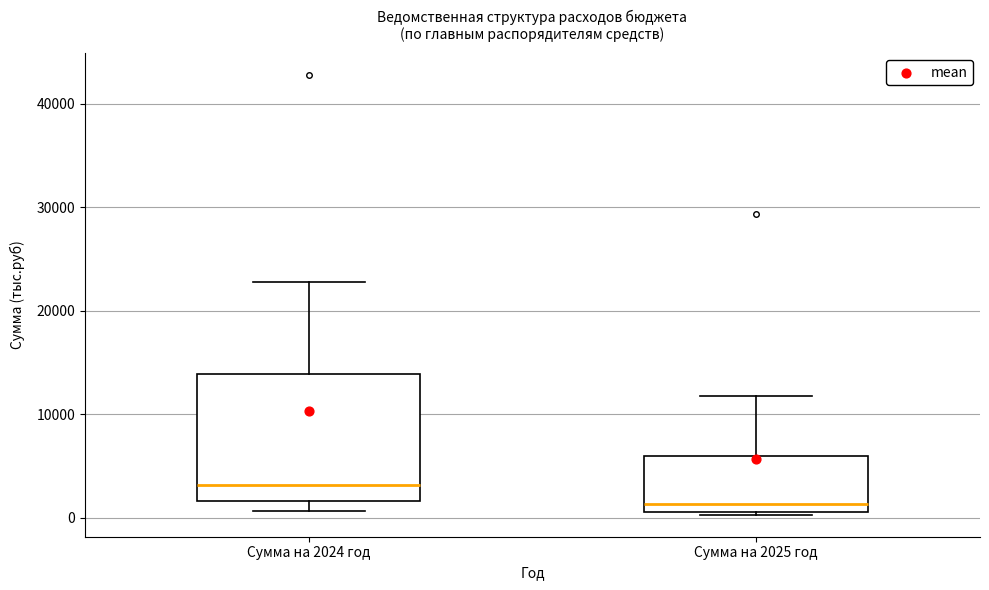

Reading left to right, read every box against the y-axis: the position of its median line, the range the box covers, and the ends of its whiskers. The values are not printed on the chart, so give them approximately, as read against the axis.

Сумма на 2024 год: median 3000, box 2000 to 14000, whiskers 1000 to 23000
Сумма на 2025 год: median 1000 (just above the box's lower edge), box 1000 to 6000, whiskers 0 to 12000